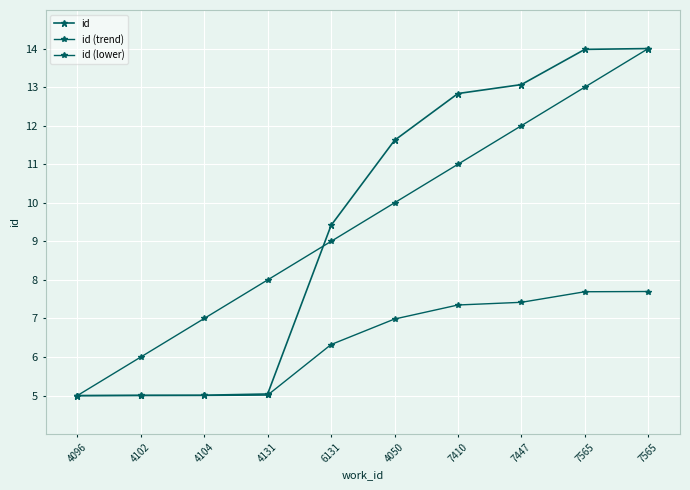

What is the label of the 2nd point from the left?

4102